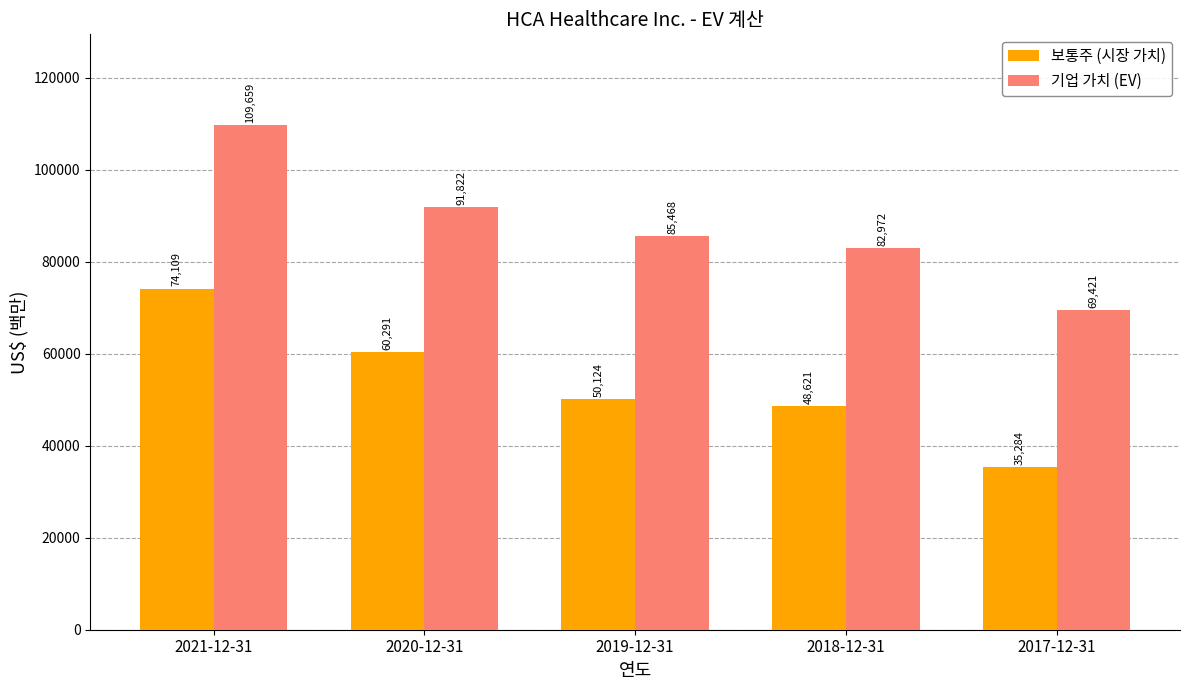

Reading left to right, list all the values displayed in this chart.

보통주 (시장 가치): 74109	60291	50124	48621	35284
기업 가치 (EV): 109659	91822	85468	82972	69421